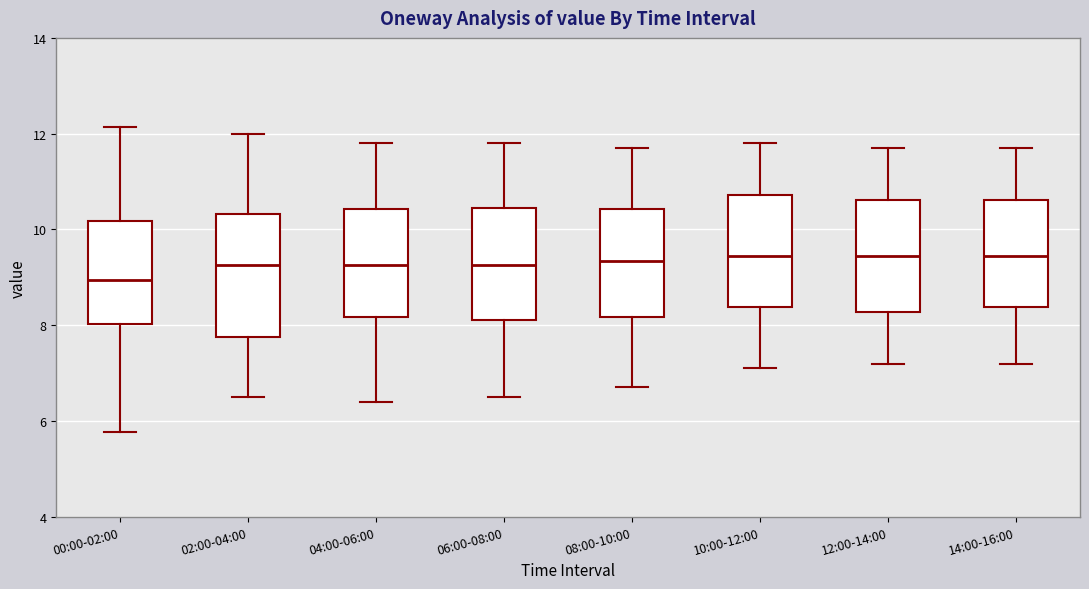

Which box is the tallest, from its lower edge to its upper edge?

02:00-04:00